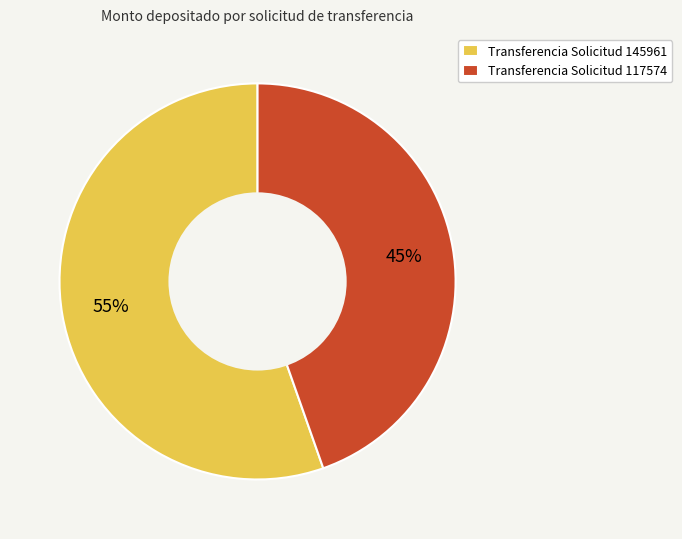

What is the smallest slice in the pie chart?

Transferencia Solicitud 117574